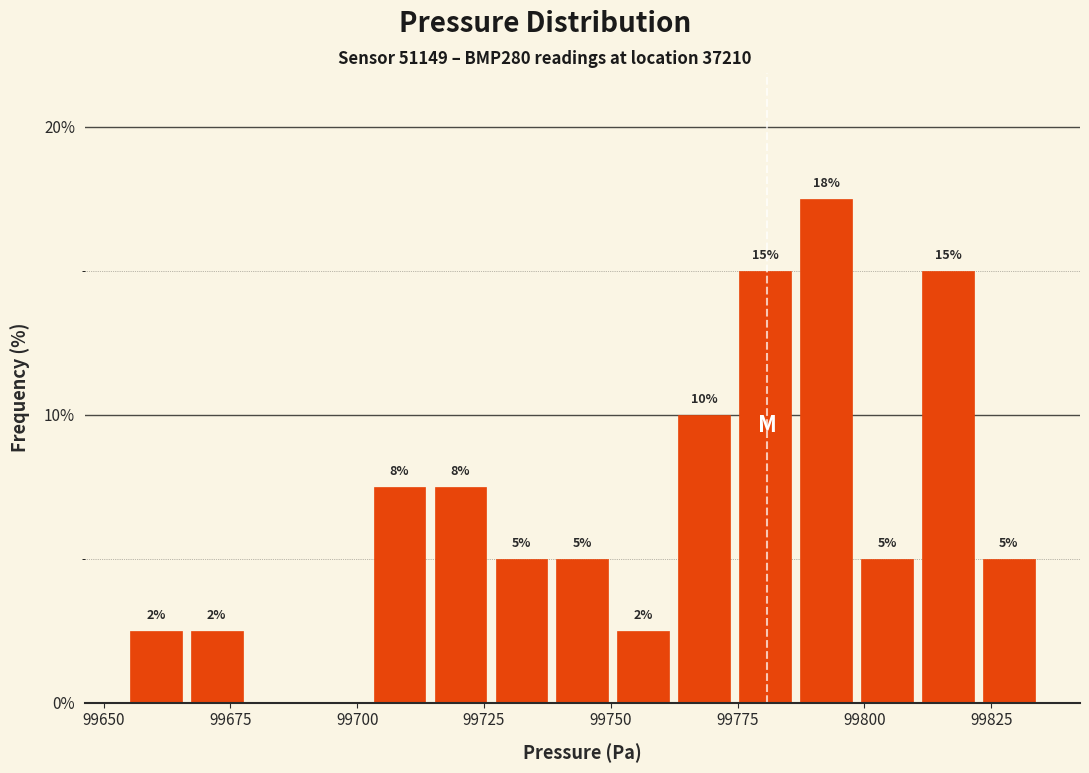

Read against the x-axis, roughly where is the centre of the tallest bar?

99790